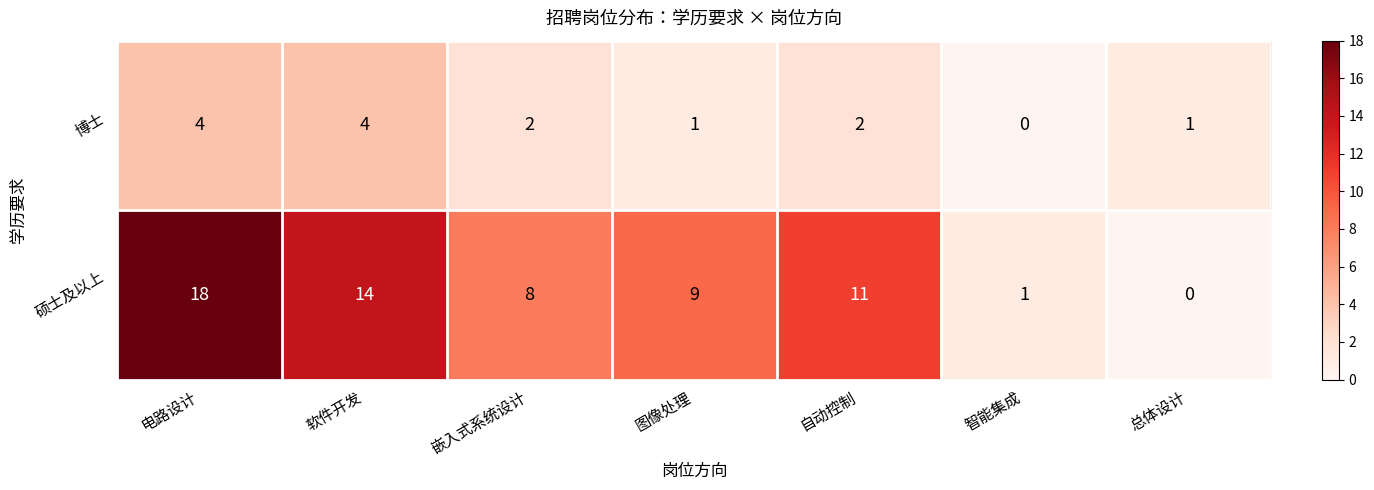

Reading left to right, list all the values displayed in this chart.

博士: 电路设计=4	软件开发=4	嵌入式系统设计=2	图像处理=1	自动控制=2	智能集成=0	总体设计=1
硕士及以上: 电路设计=18	软件开发=14	嵌入式系统设计=8	图像处理=9	自动控制=11	智能集成=1	总体设计=0